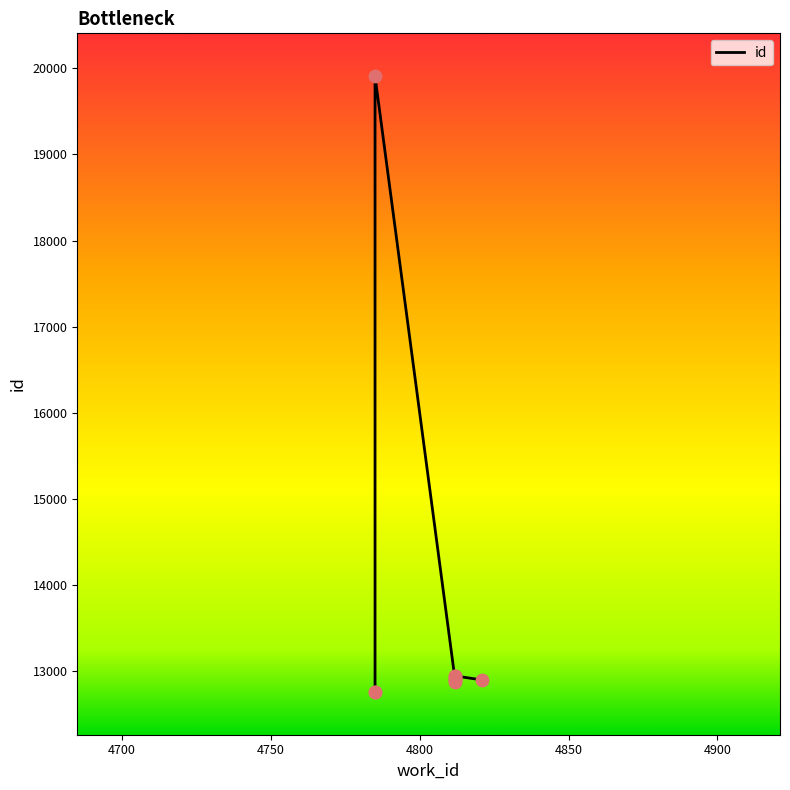

What is the change in value from 4700 to 4800?

+106